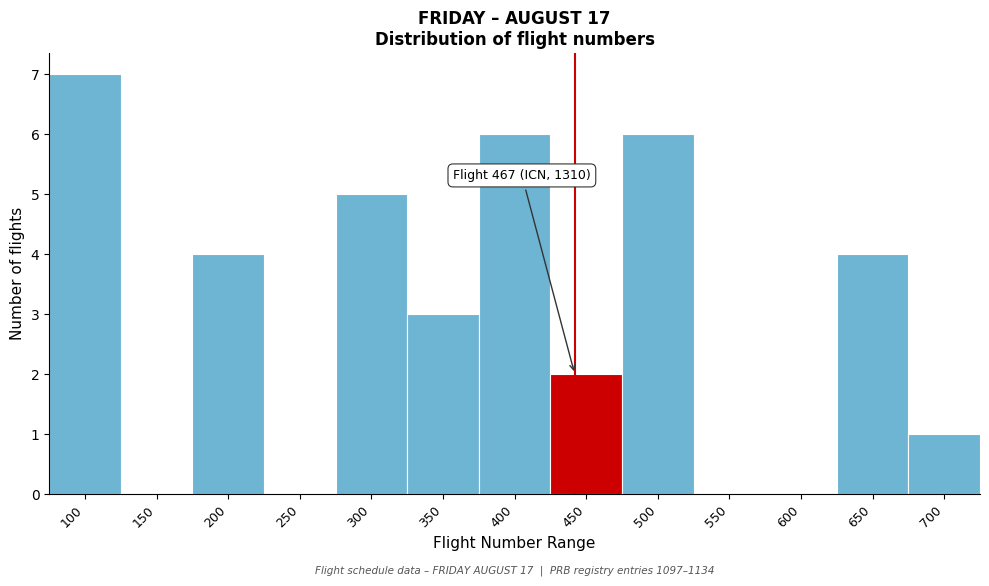

Reading left to right, what are all the values shown in this chart?

100=7	150=0	200=4	250=0	300=5	350=3	400=6	450=2	500=6	550=0	600=0	650=4	700=1